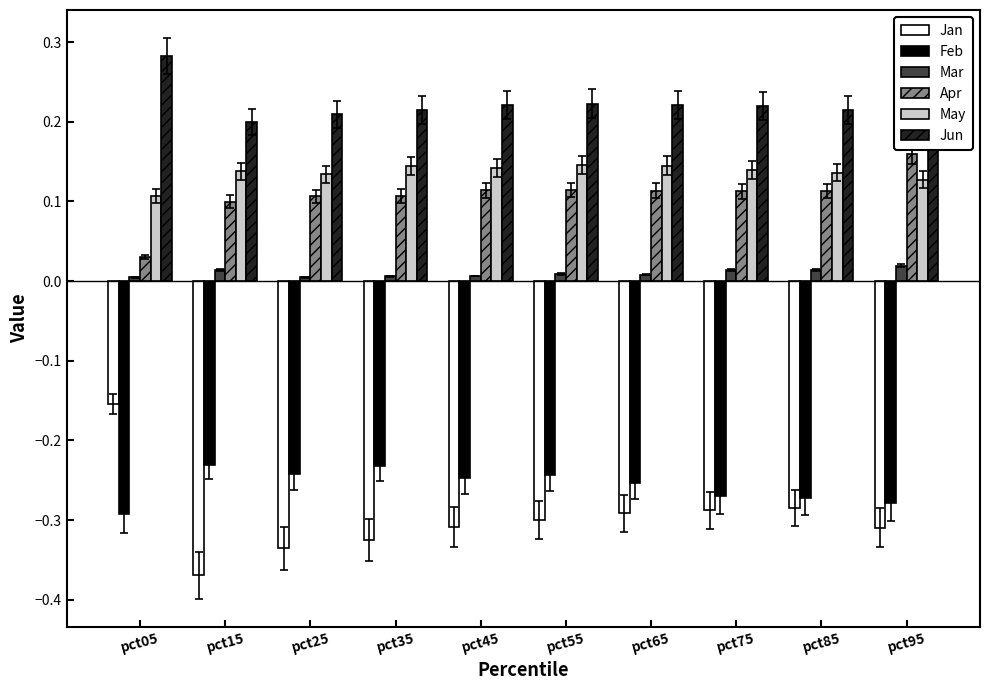

Which label corresponds to the smallest value in the chart?

pct15